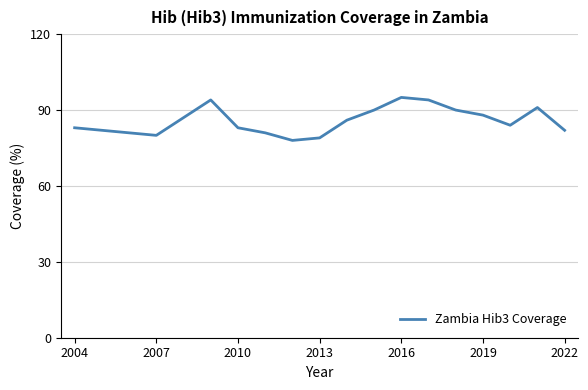

What is the difference between the maximum and minimum values?

17